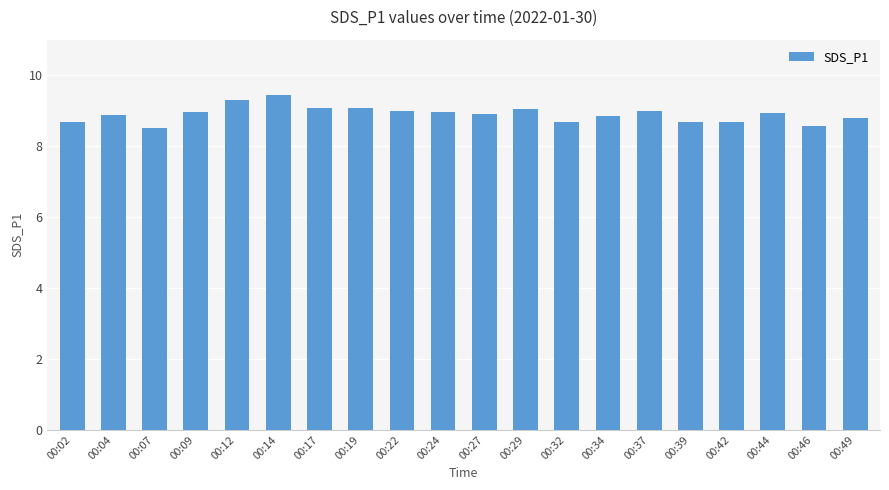

What is the difference between the second highest and second lowest values?

0.7